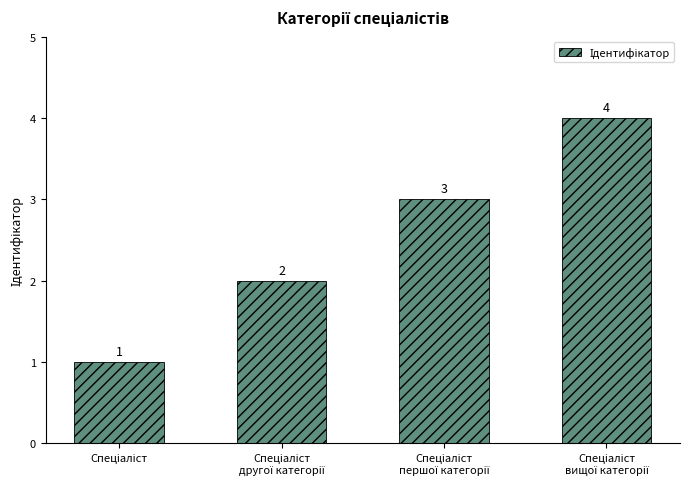

What is the value of the 4th bar from the left?

4